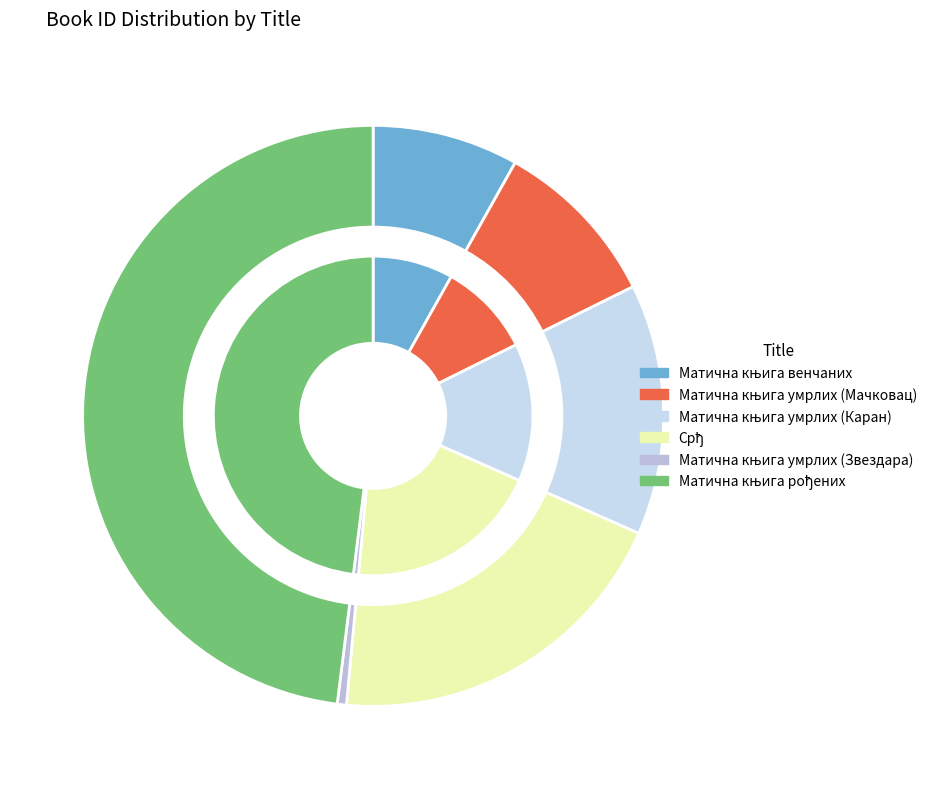

What is the total percentage of Матична књига умрлих (Мачковац) and Матична књига умрлих (Каран)?

23.5%